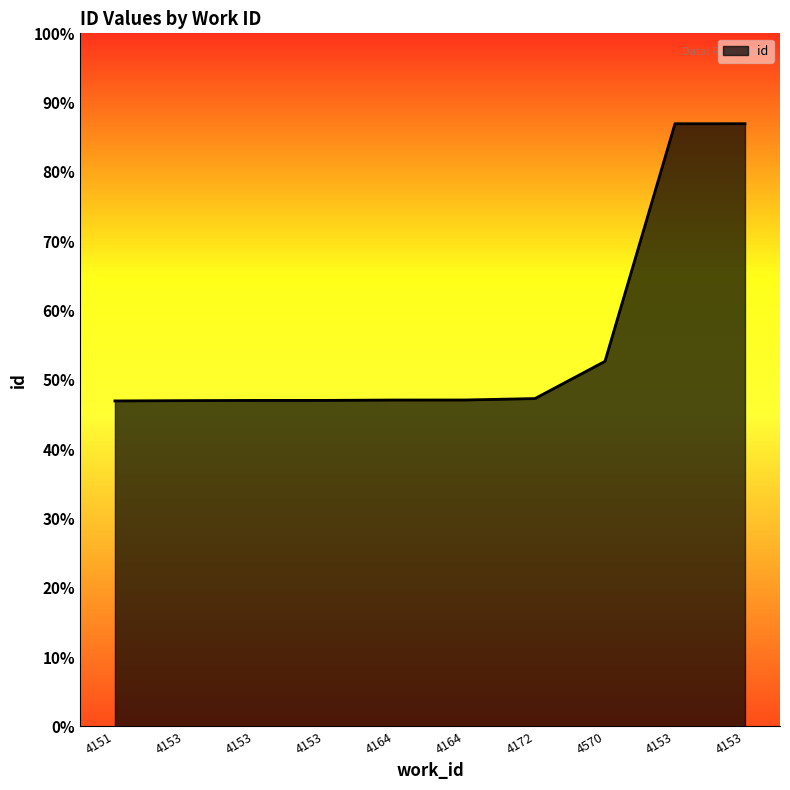

What is the sum of the values at 4153 and 4172?

1.3